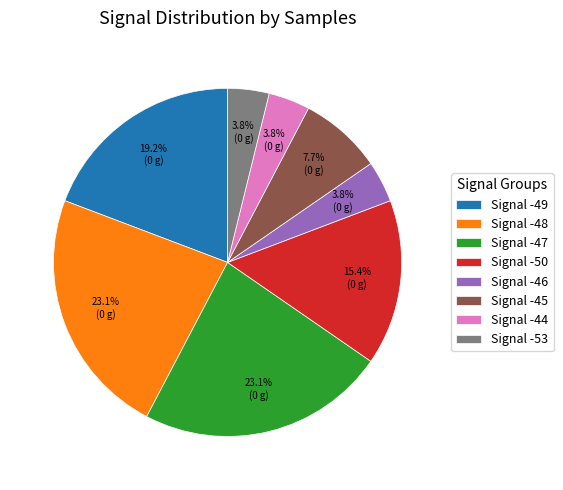

Does any single category account for the majority?

No